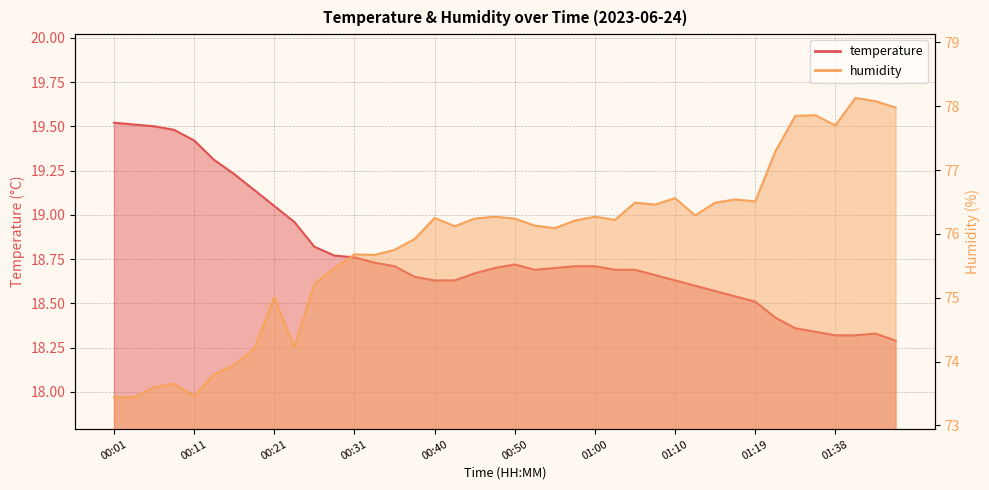

What is the smallest value displayed?

18.3